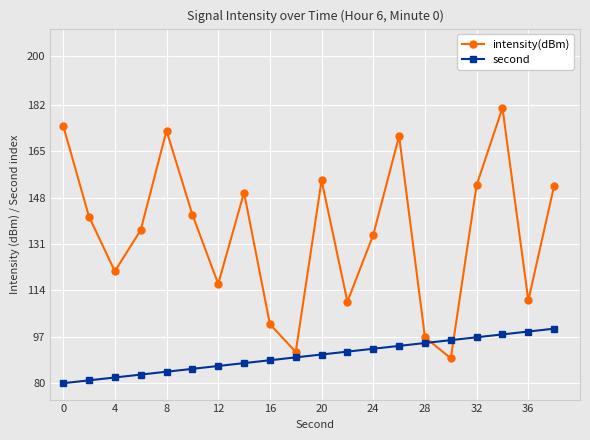

What are all the series names shown in the legend?

intensity(dBm), second